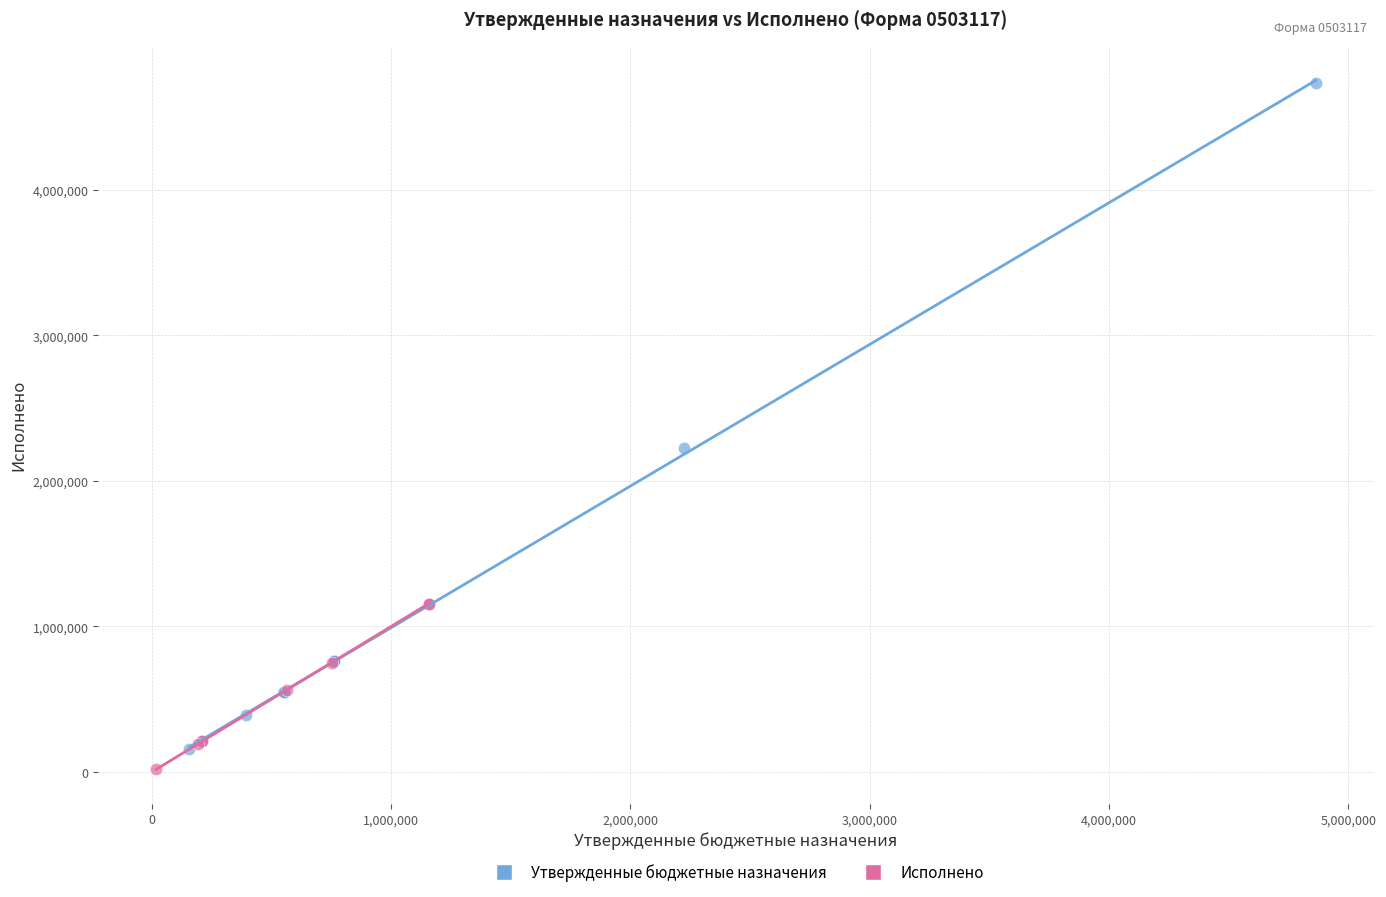

Which series has the largest Y range (max minus min)?

Утвержденные бюджетные назначения